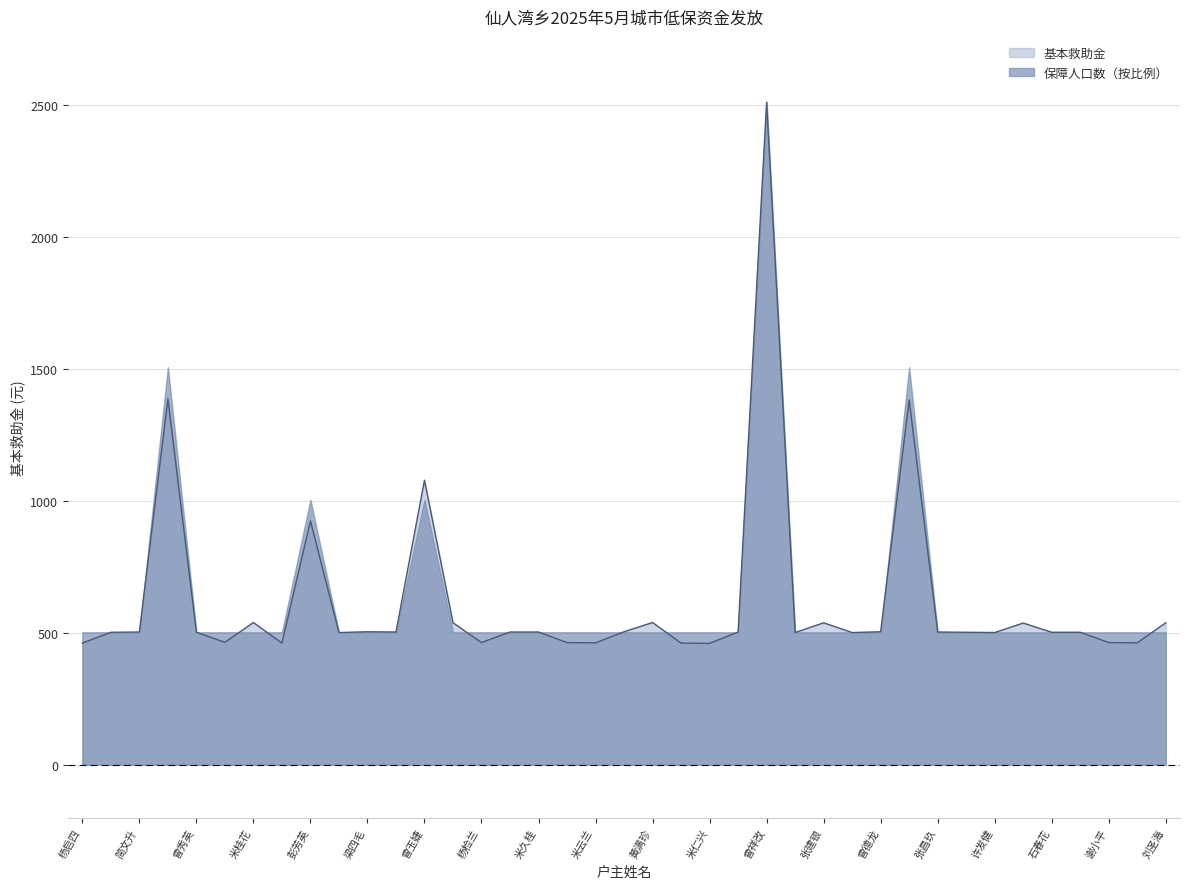

How many points are lower than both their immediate neighbors (excluding endpoints)?

11